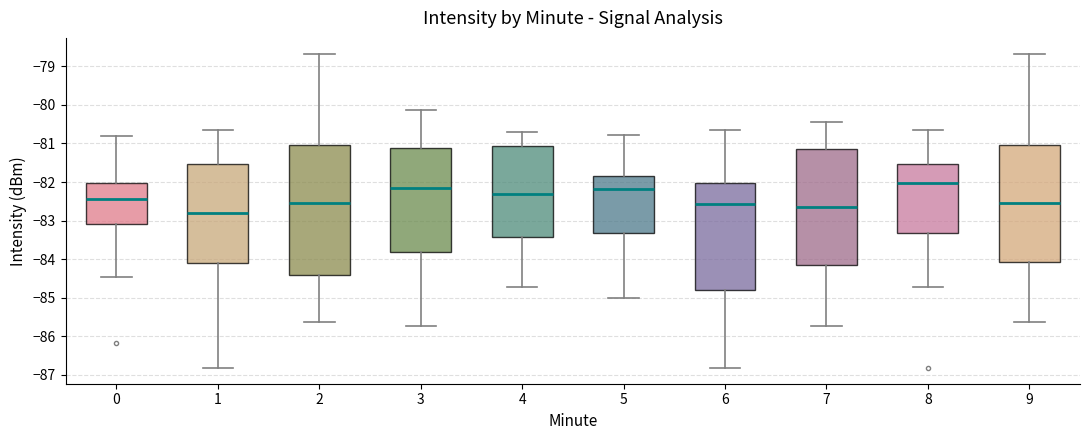

Which box's median line is the highest?

8